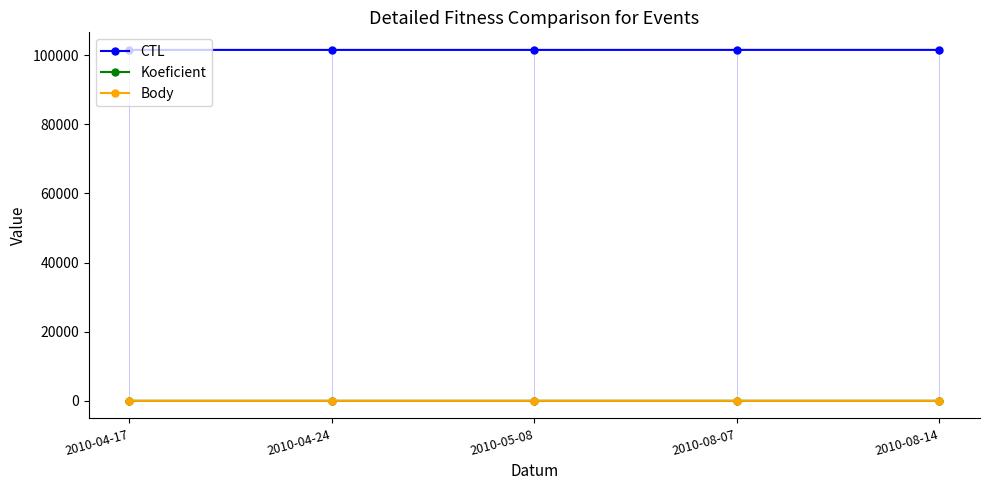

List the series in order of their peak value, lowest first.

Koeficient, Body, CTL